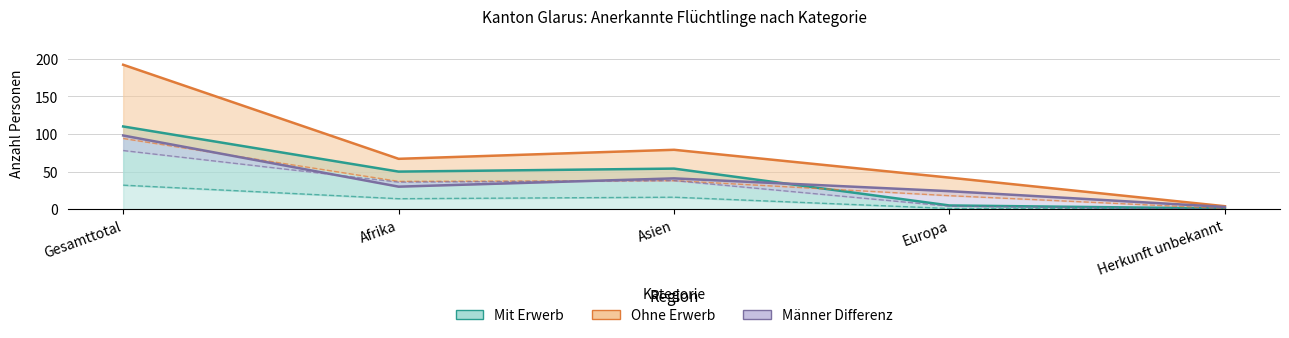

What is the label of the 1st point from the right?

Herkunft unbekannt